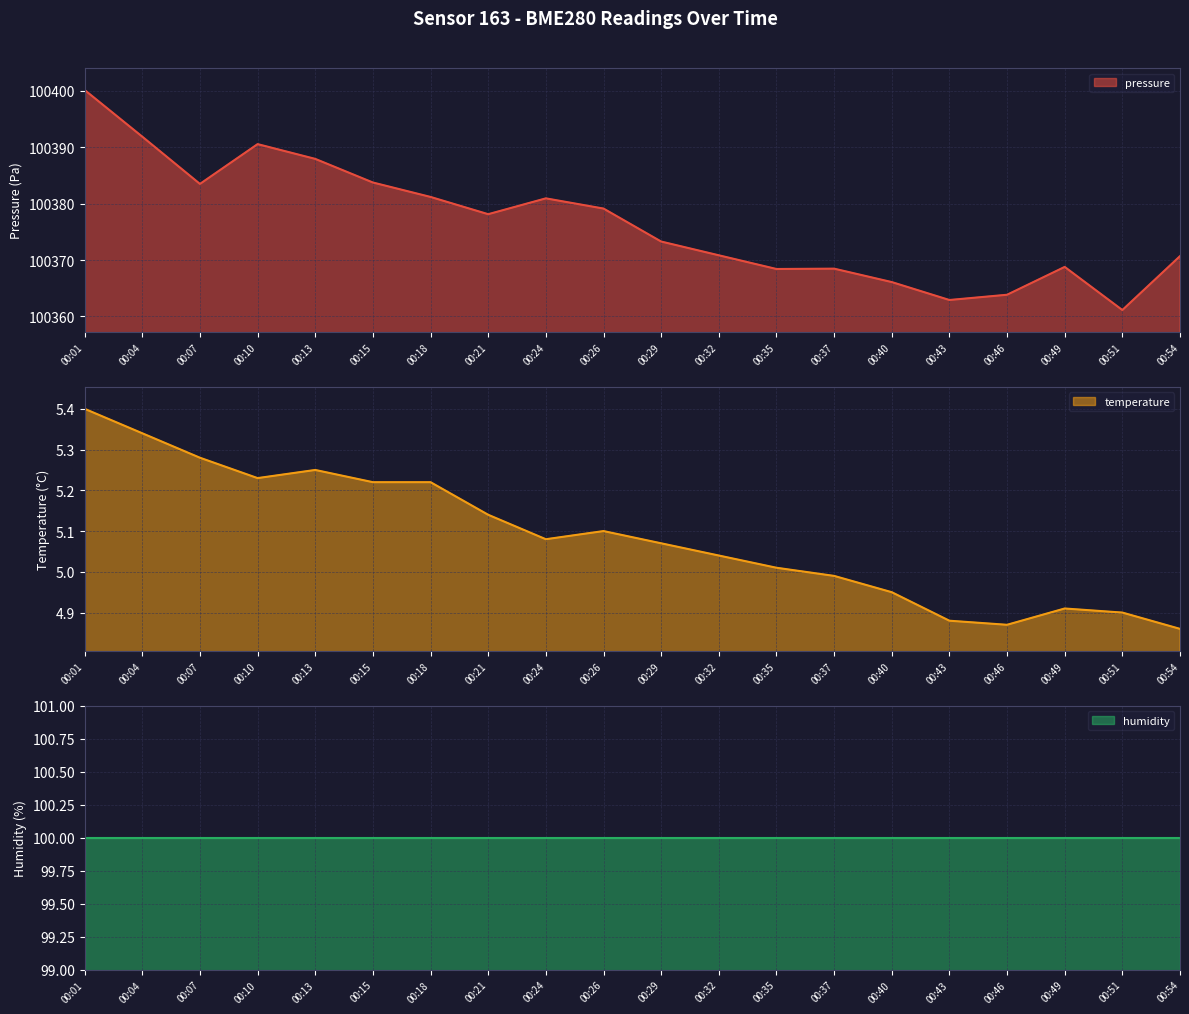

Is it true that pressure equals 100390.6 at 00:10?

True